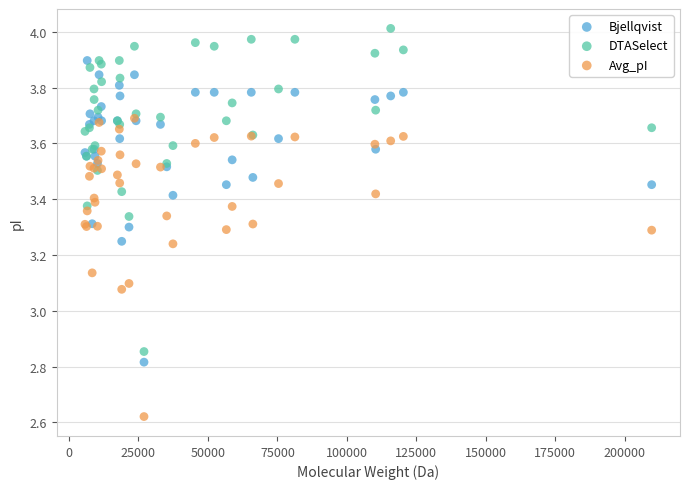

What are all the series names shown in the legend?

Bjellqvist, DTASelect, Avg_pI